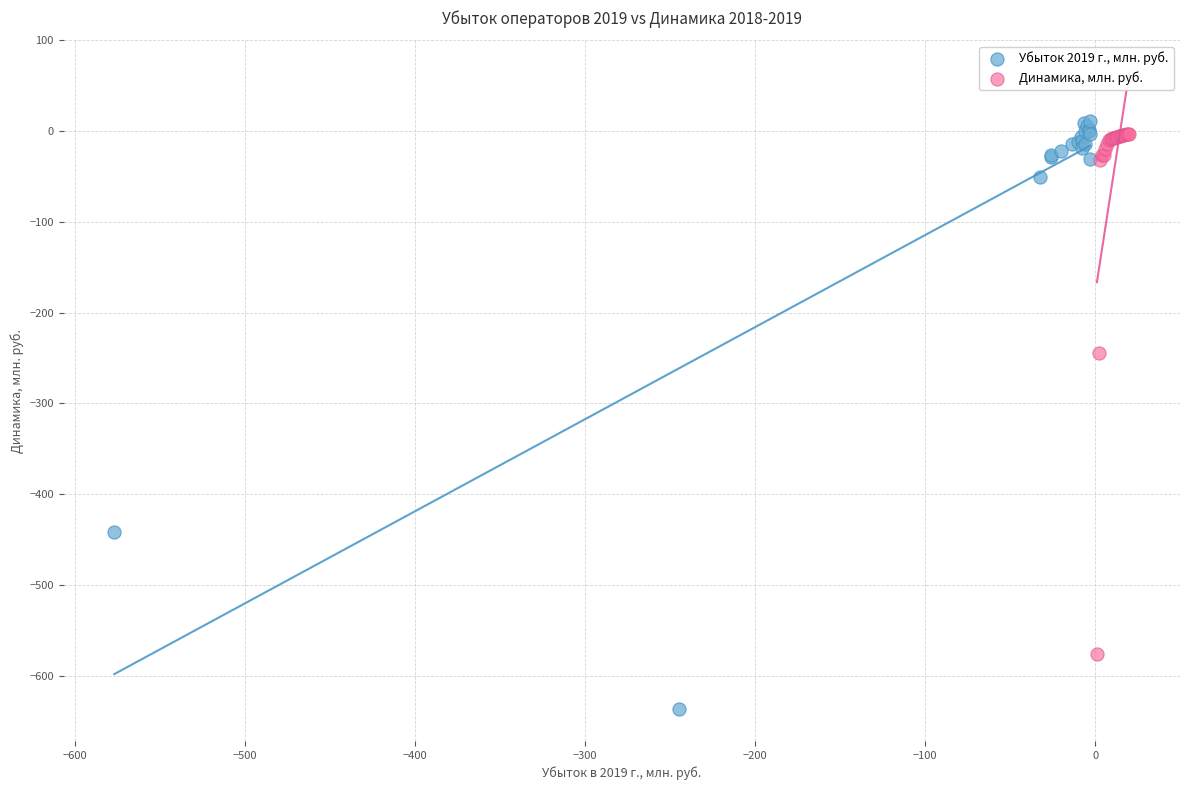

Which series has the largest Y range (max minus min)?

Убыток 2019 г., млн. руб.